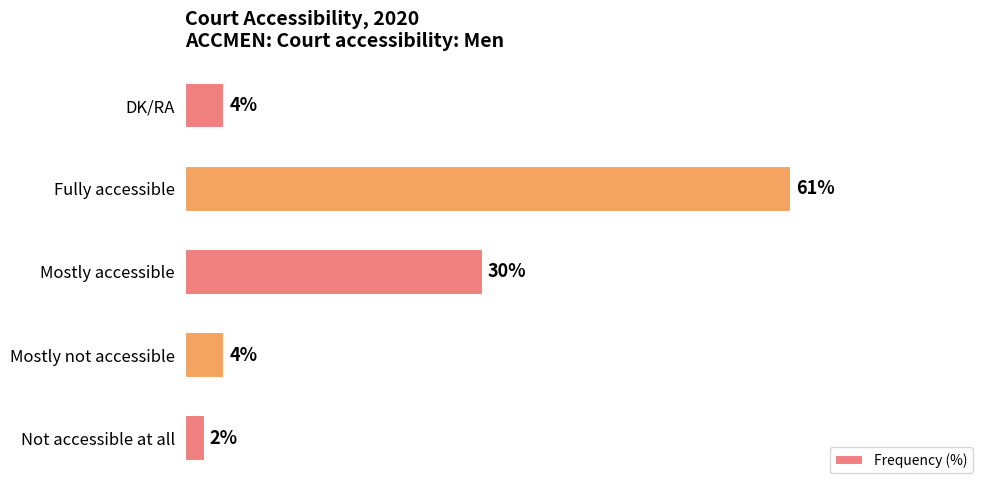

Between Not accessible at all and Fully accessible, which is larger?

Fully accessible